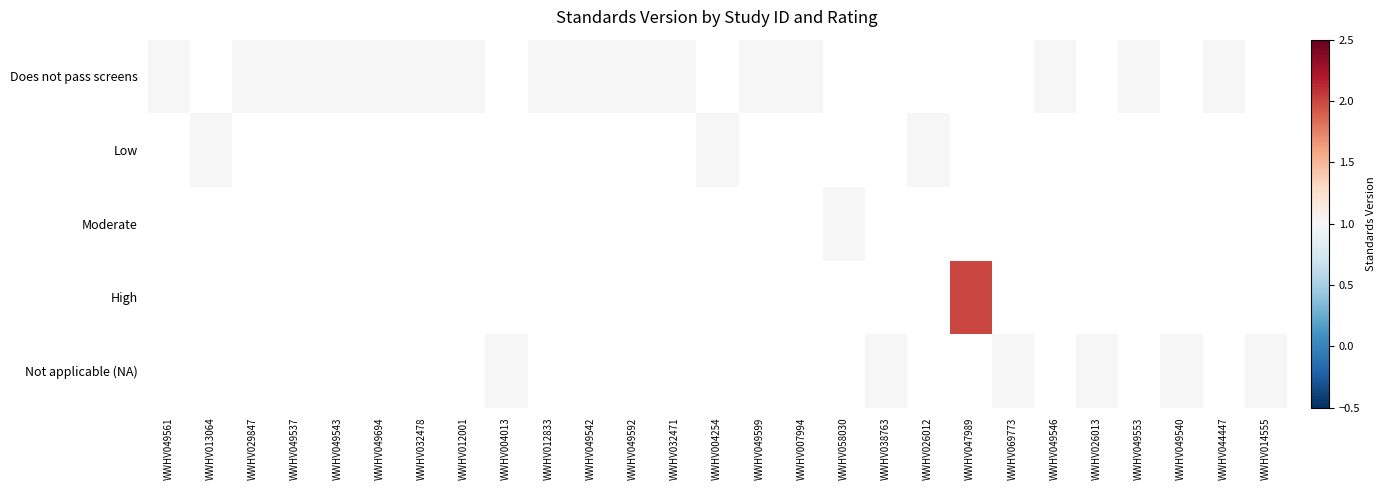

Which has a higher value, WWHV049694 or WWHV032471?

WWHV049694